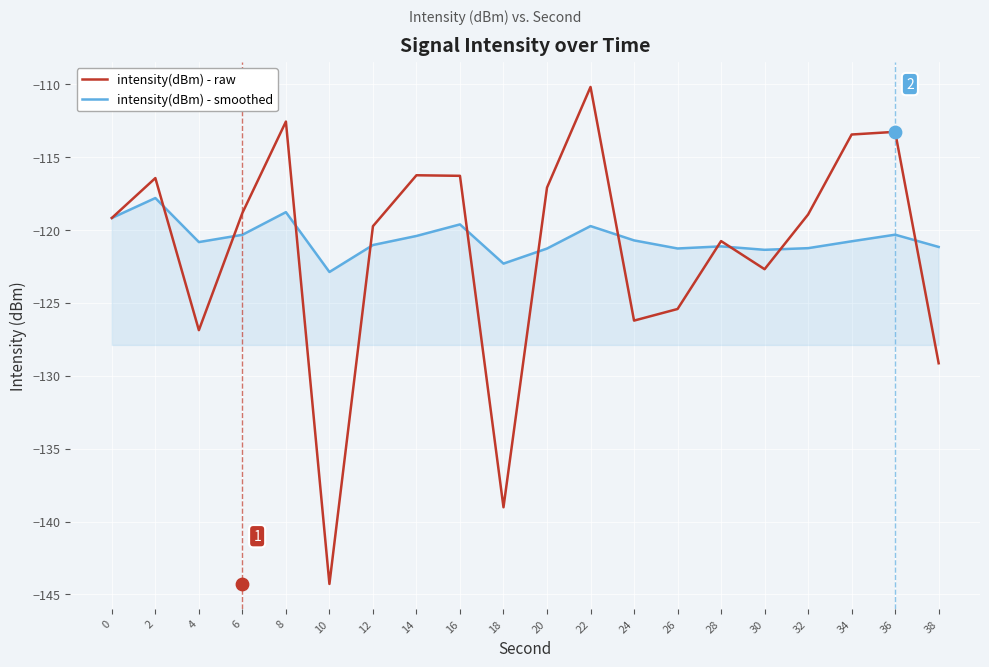

What is the total value across all series at 18?

-261.3